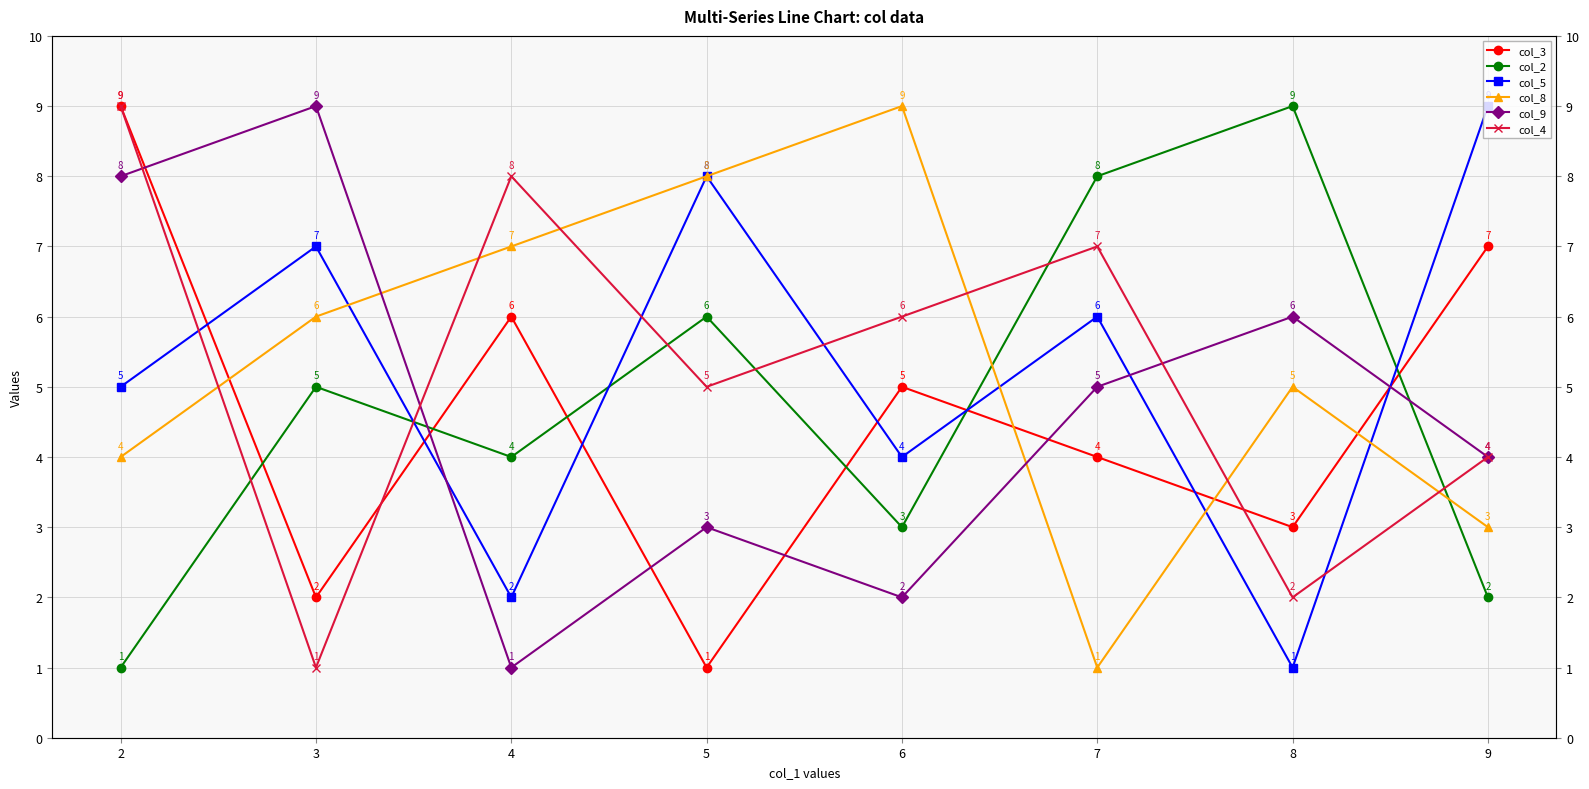

What value does the col_4 series have at 3?

1